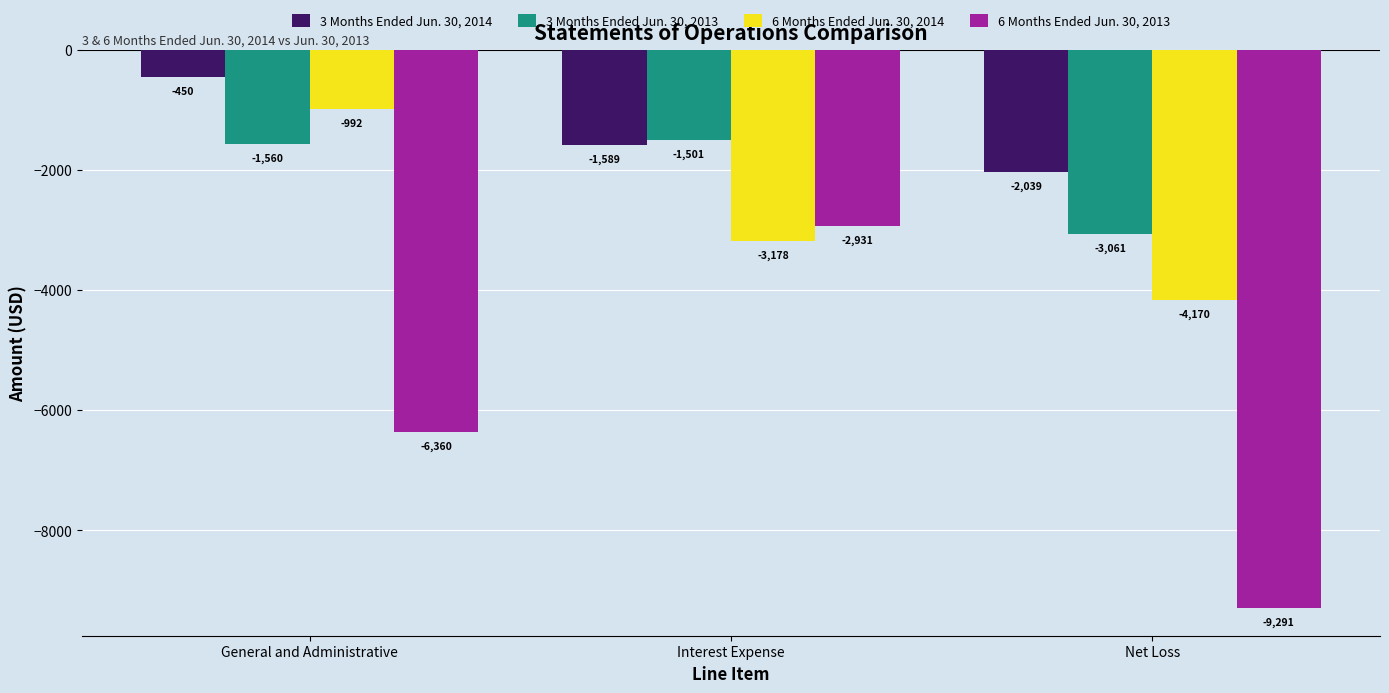

How many groups of bars are there?

3